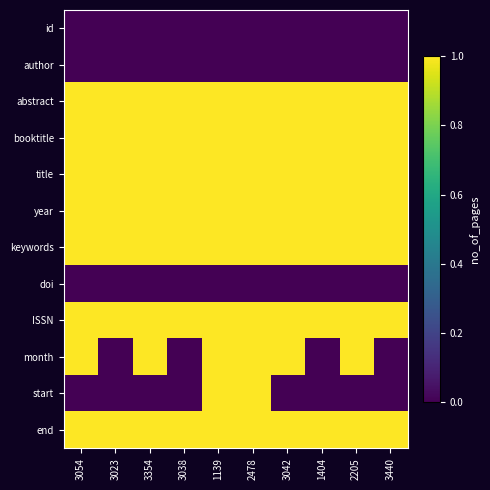

At which category is the sum across all series the highest?

1139